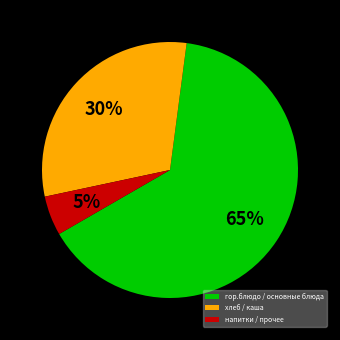

Approximately how many times larger is the value at хлеб / каша compared to гор.блюдо / основные блюда?

0.5